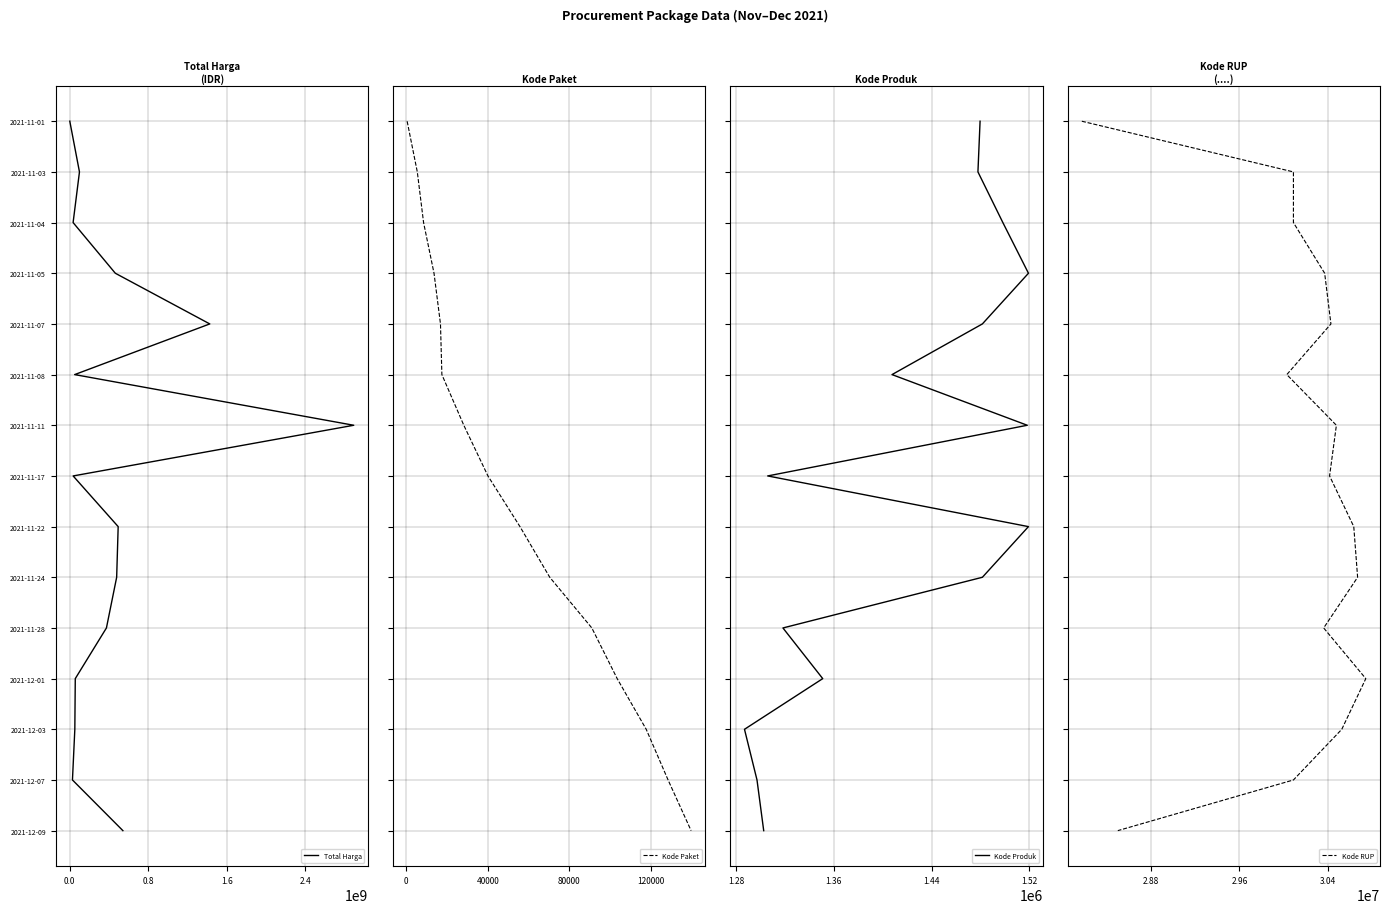

How many distinct data groups are displayed?

4